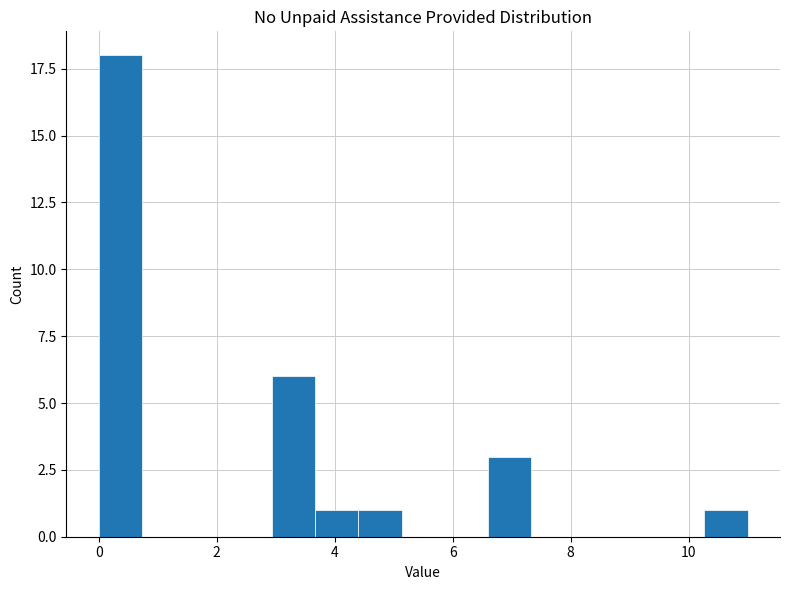

Read against the x-axis, roughly where is the centre of the tallest bar?

0.4